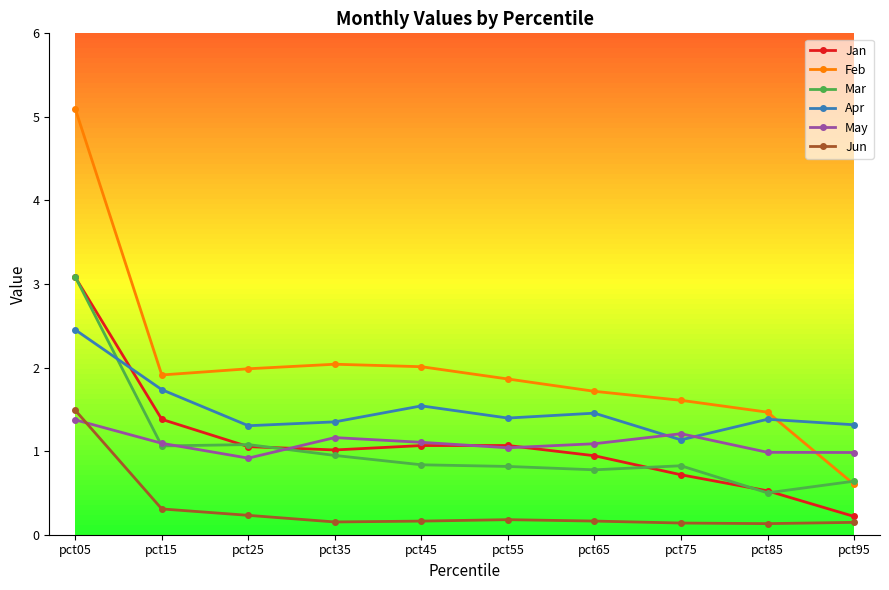

What is the approximate value of Jun at pct15?

0.3